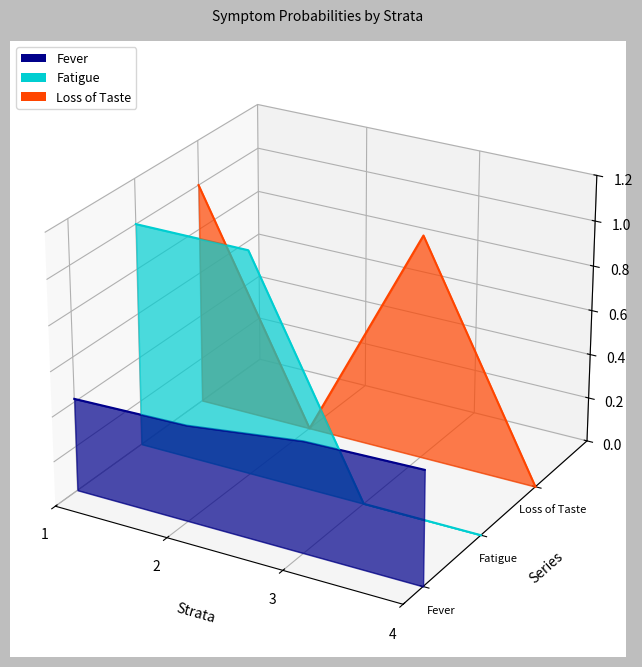

Does the chart display data point markers on the line(s)?

No